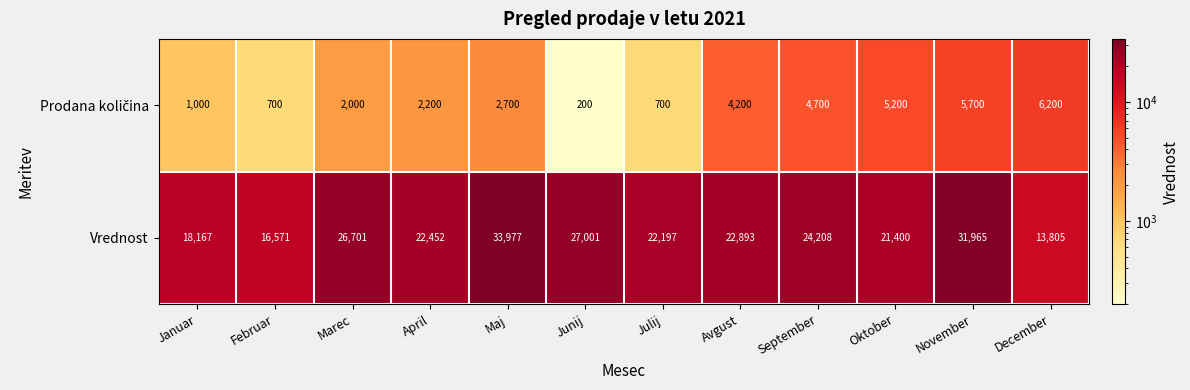

List the labels in order of Vrednost value, largest first.

Maj, November, Junij, Marec, September, Avgust, April, Julij, Oktober, Januar, Februar, December